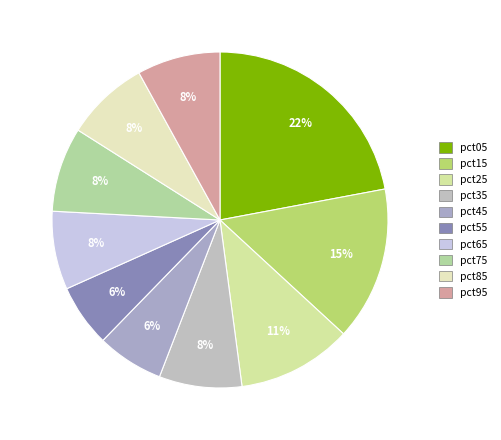

Approximately how many times larger is the value at pct85 compared to pct25?

0.7